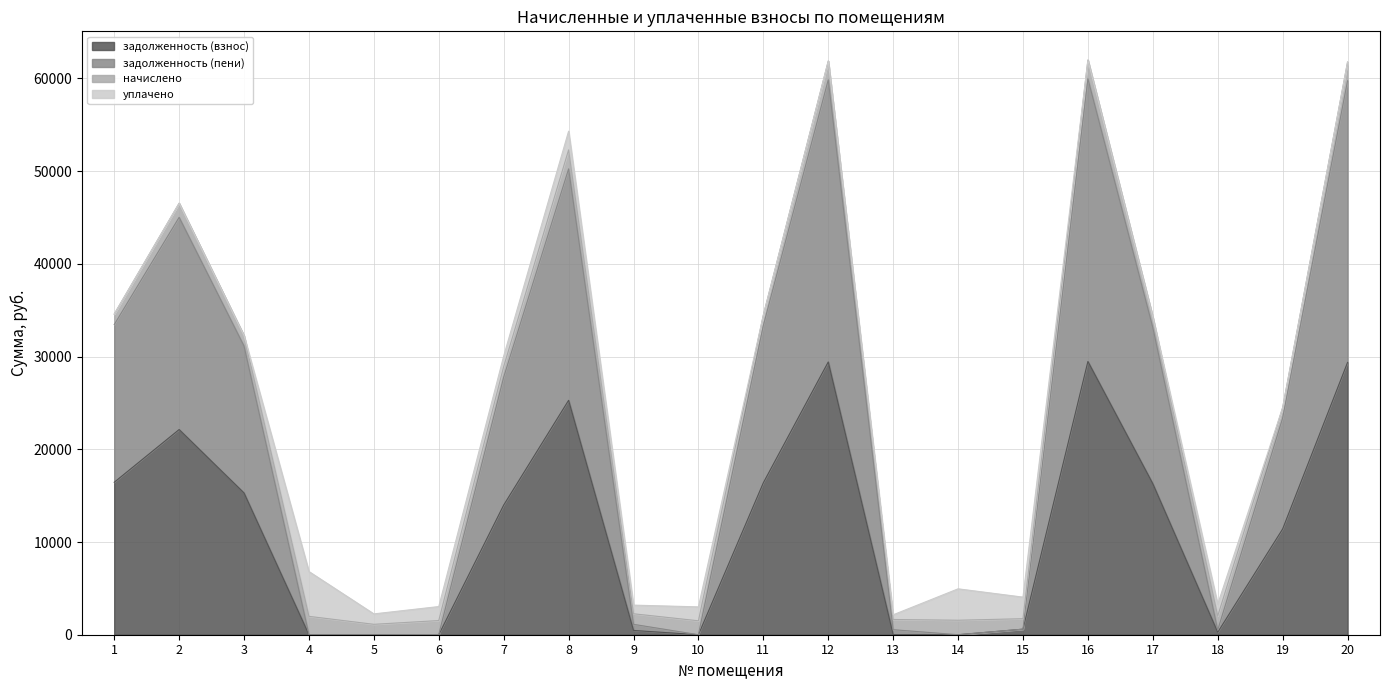

True or false: задолженность (пени) has more than 2 interior local peaks.

True